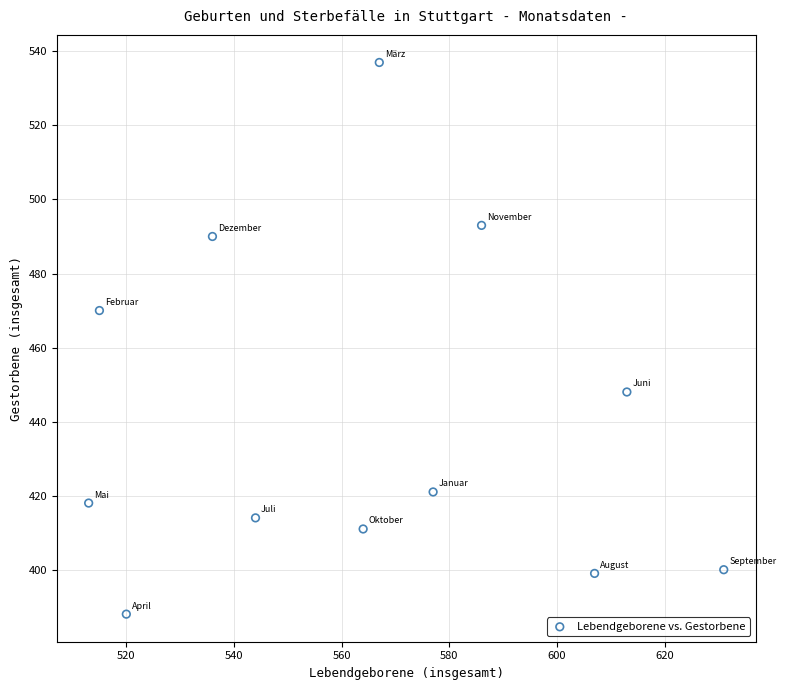

What is the average X value?

564